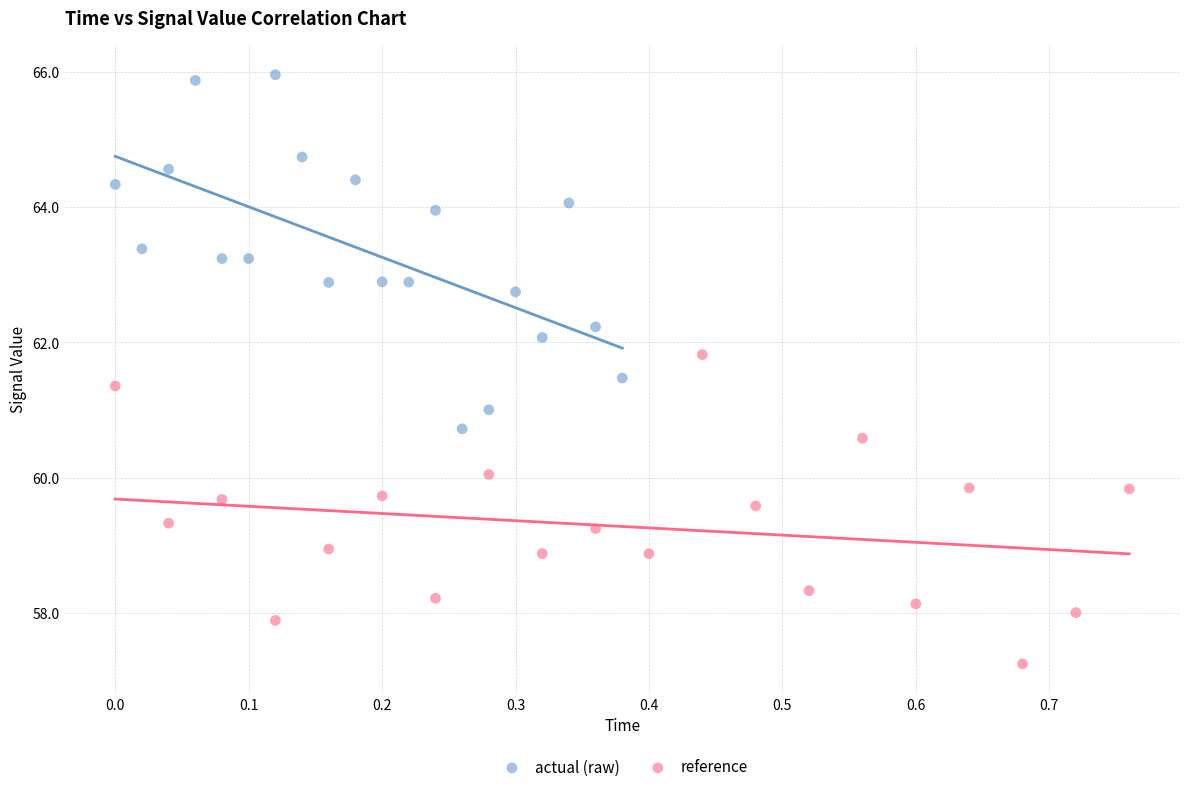

Which series contains the lowest Y value?

reference